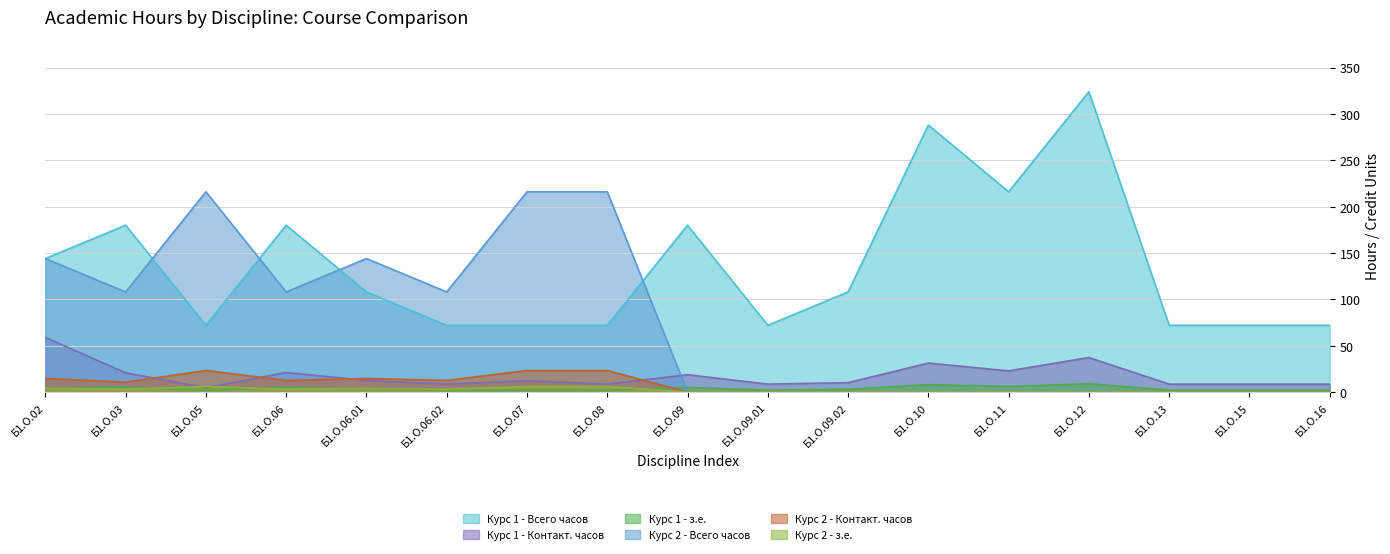

Is the value of Курс 1 - Всего часов at Б1.О.06.01 greater than the value of Курс 2 - Контакт. часов at Б1.О.09?

Yes